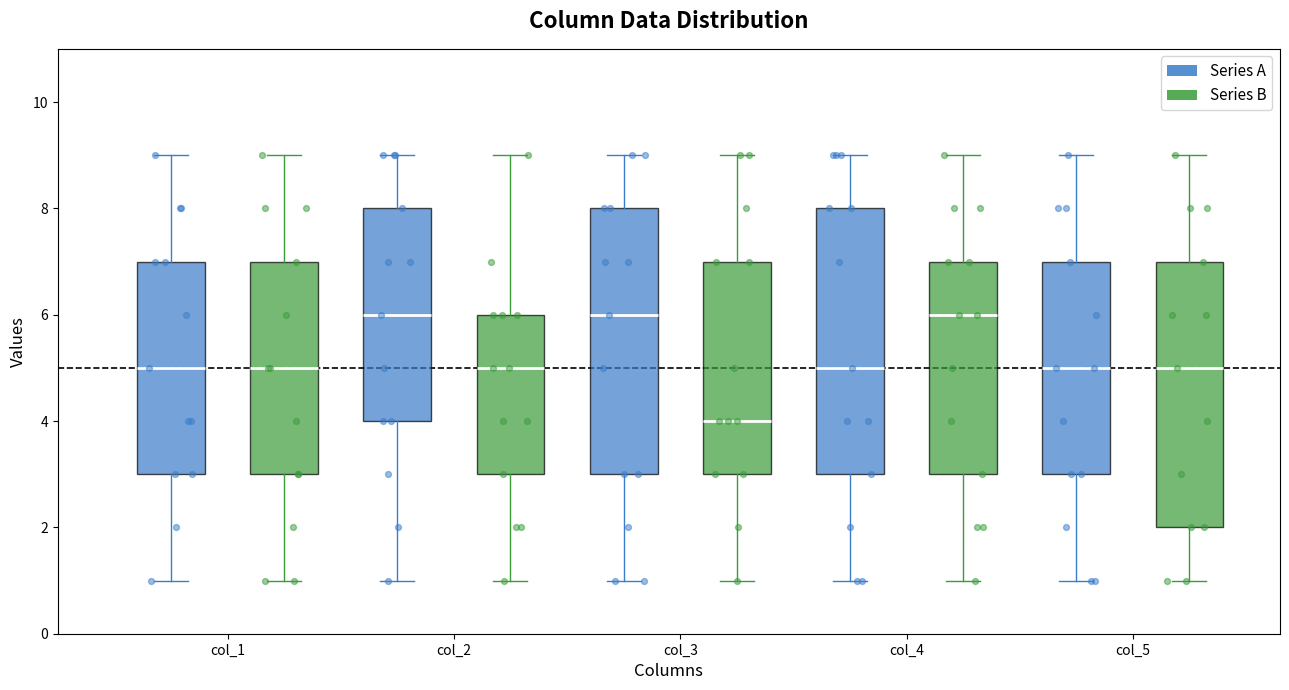

Where is the lower edge of the box for col_3 (Series A) on the y-axis? The values are not printed on the chart, so give them approximately, as read against the axis.

3